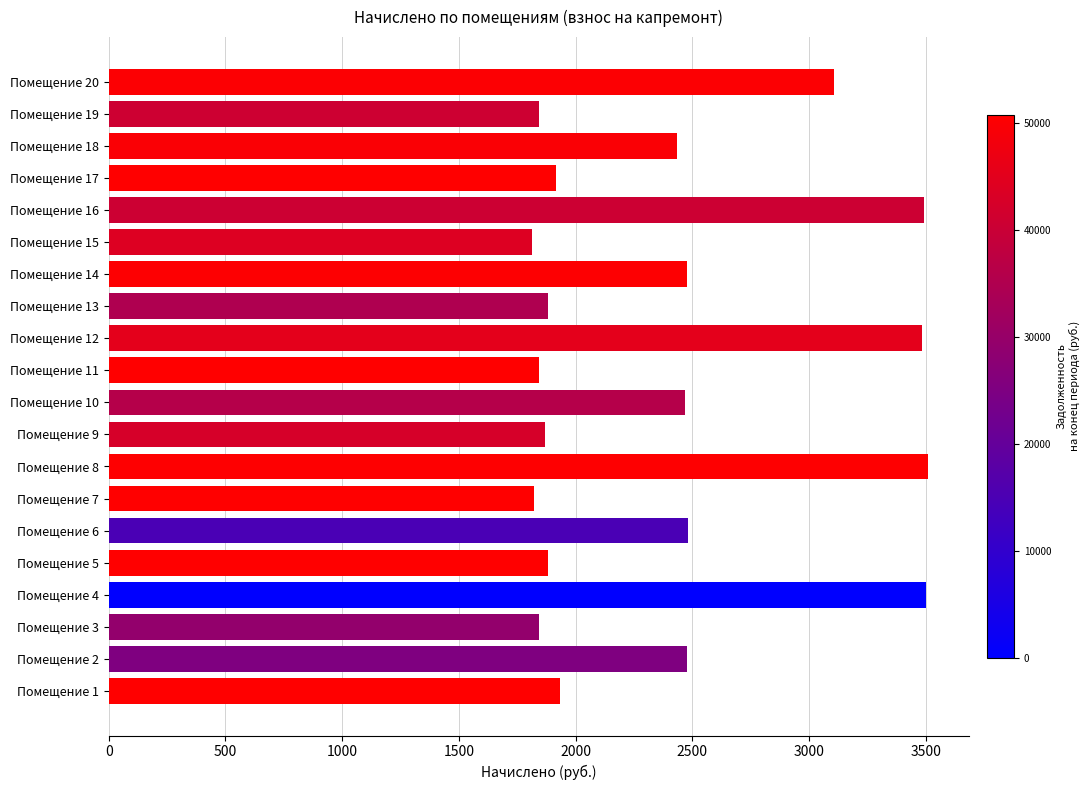

Are the bars grouped side by side (vs. stacked)?

No